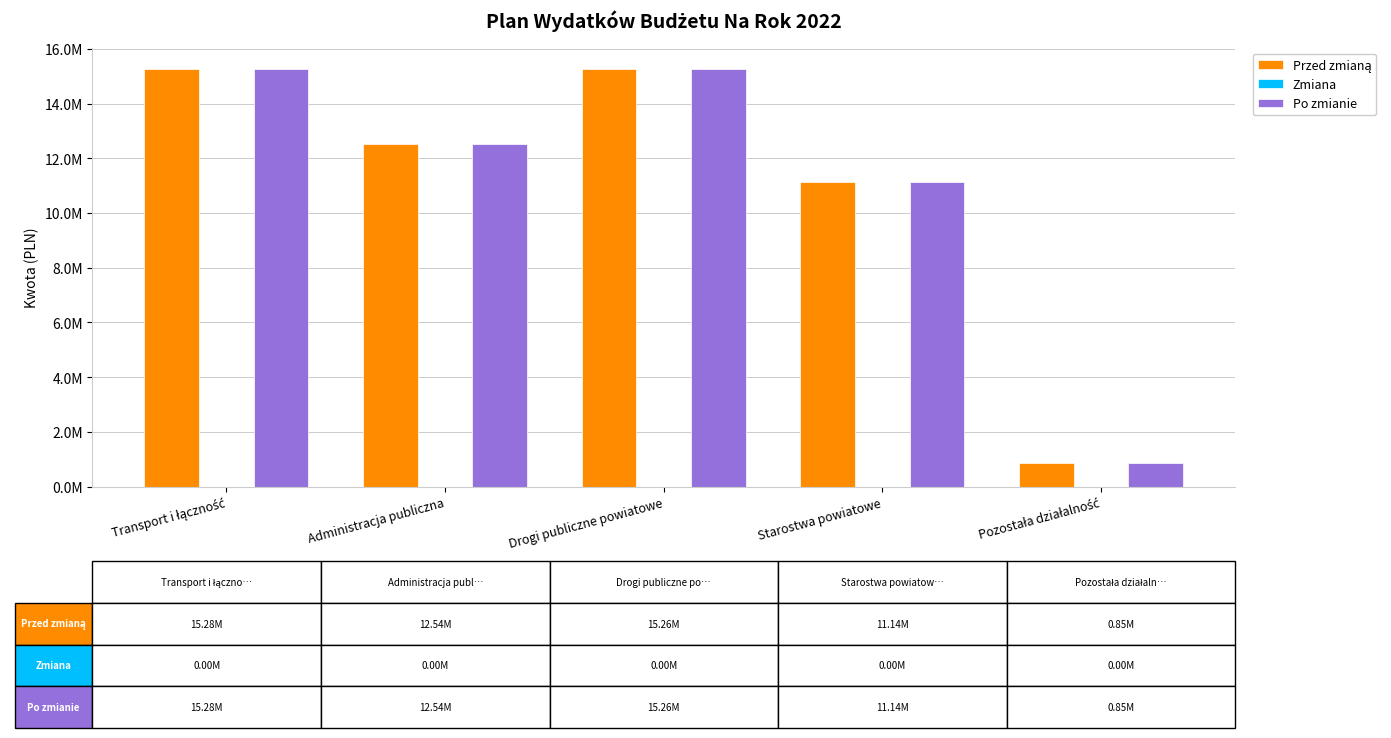

The value of Przed zmianą at Transport i łączność is 15278827.0. True or false?

True